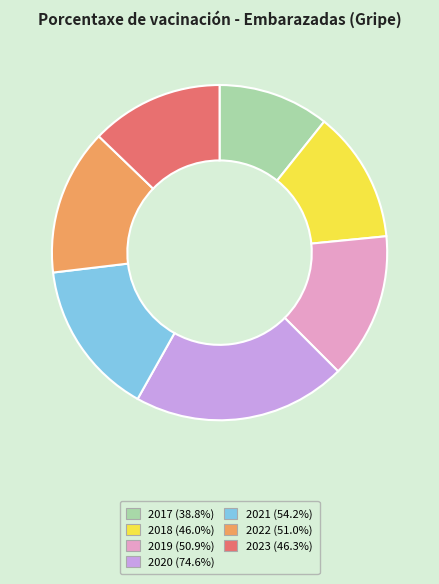

True or false: 2019 accounts for 27% of the total.

False